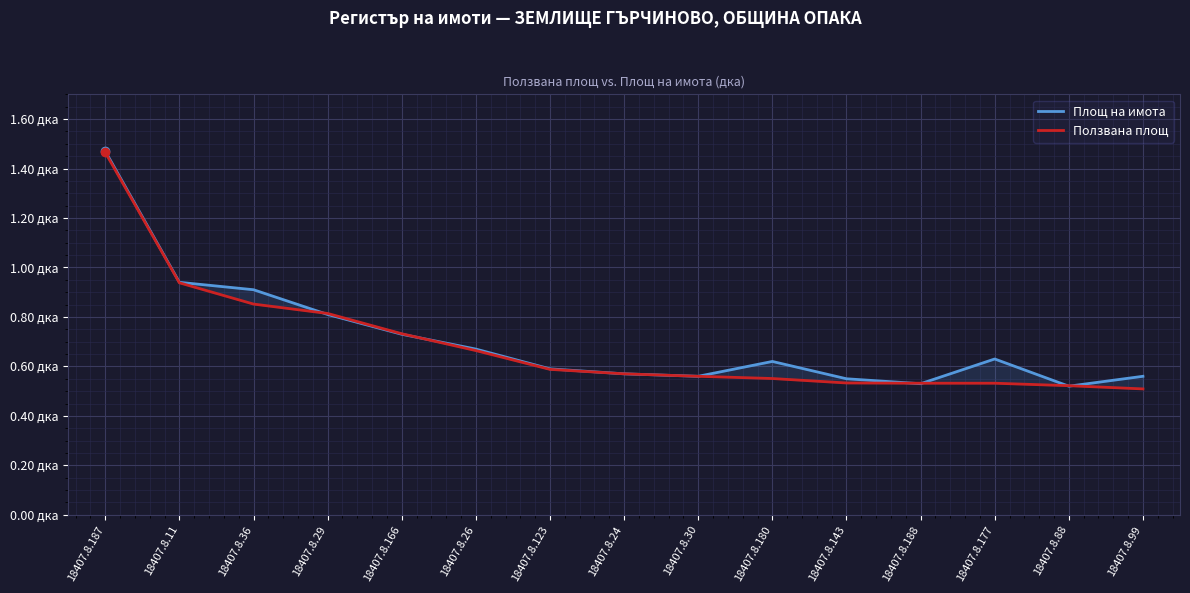

What is the maximum value shown in the chart?

1.5